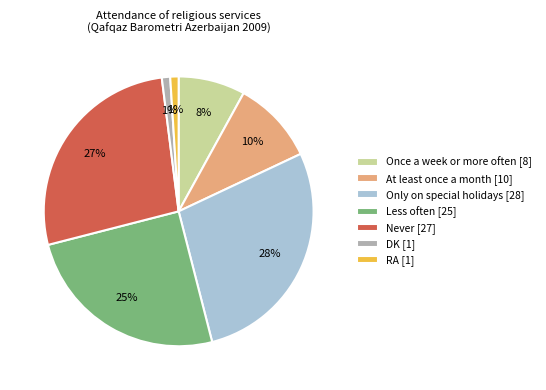

To the nearest percent, what is the difference between the DK [1] and Only on special holidays [28] slice percentages?

27%